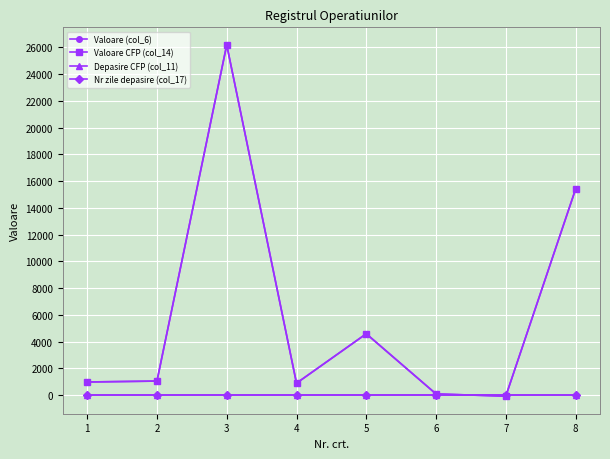

Is this an area chart (filled region under the line)?

No